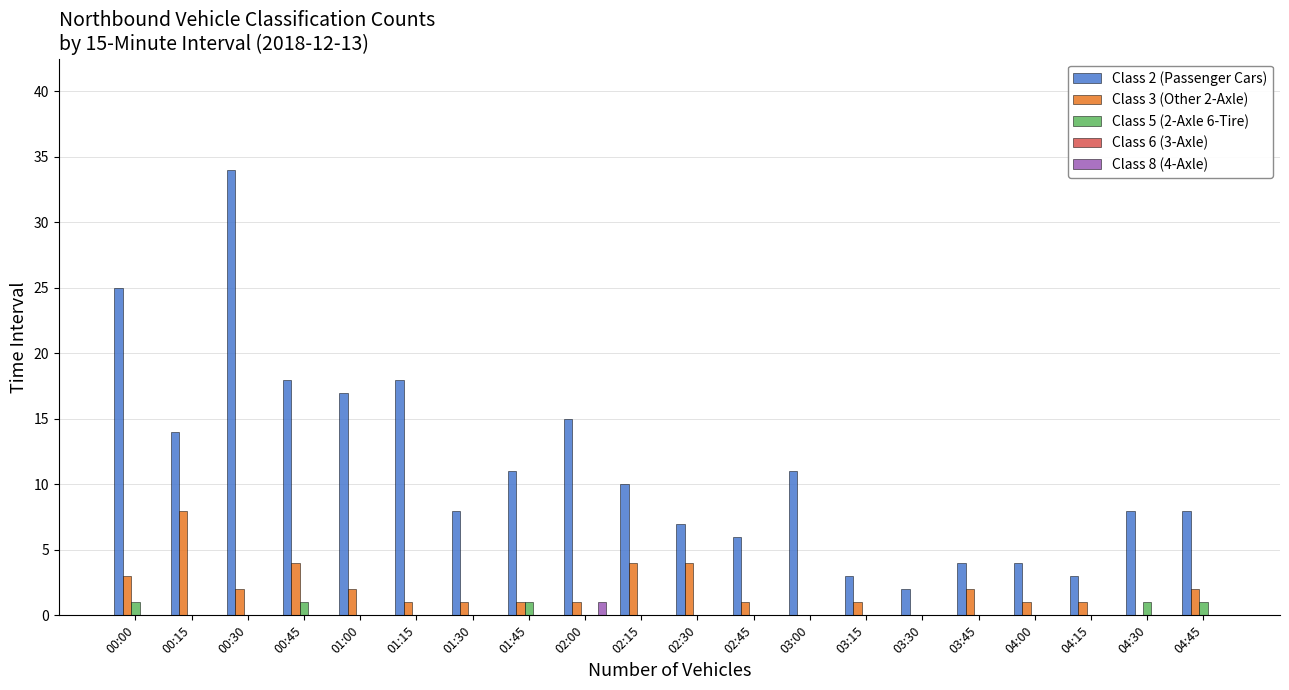

Are the bars grouped side by side (vs. stacked)?

Yes